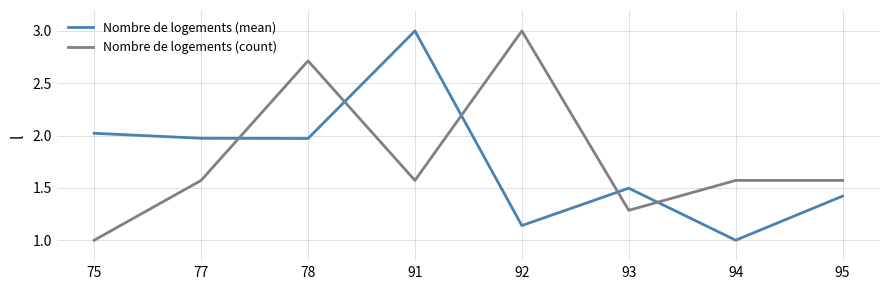

What is the spread (max minus min) of values at 77?

0.4